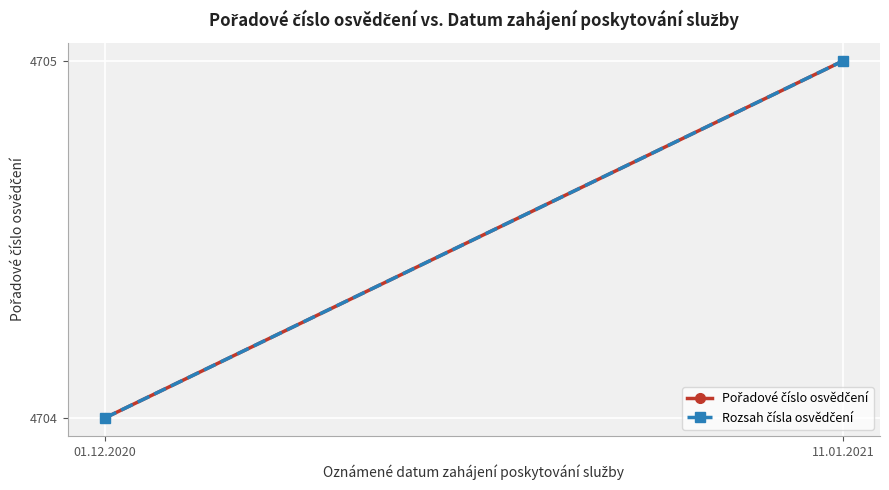

What is the difference between the Pořadové číslo osvědčení values at 01.12.2020 and 11.01.2021?

1